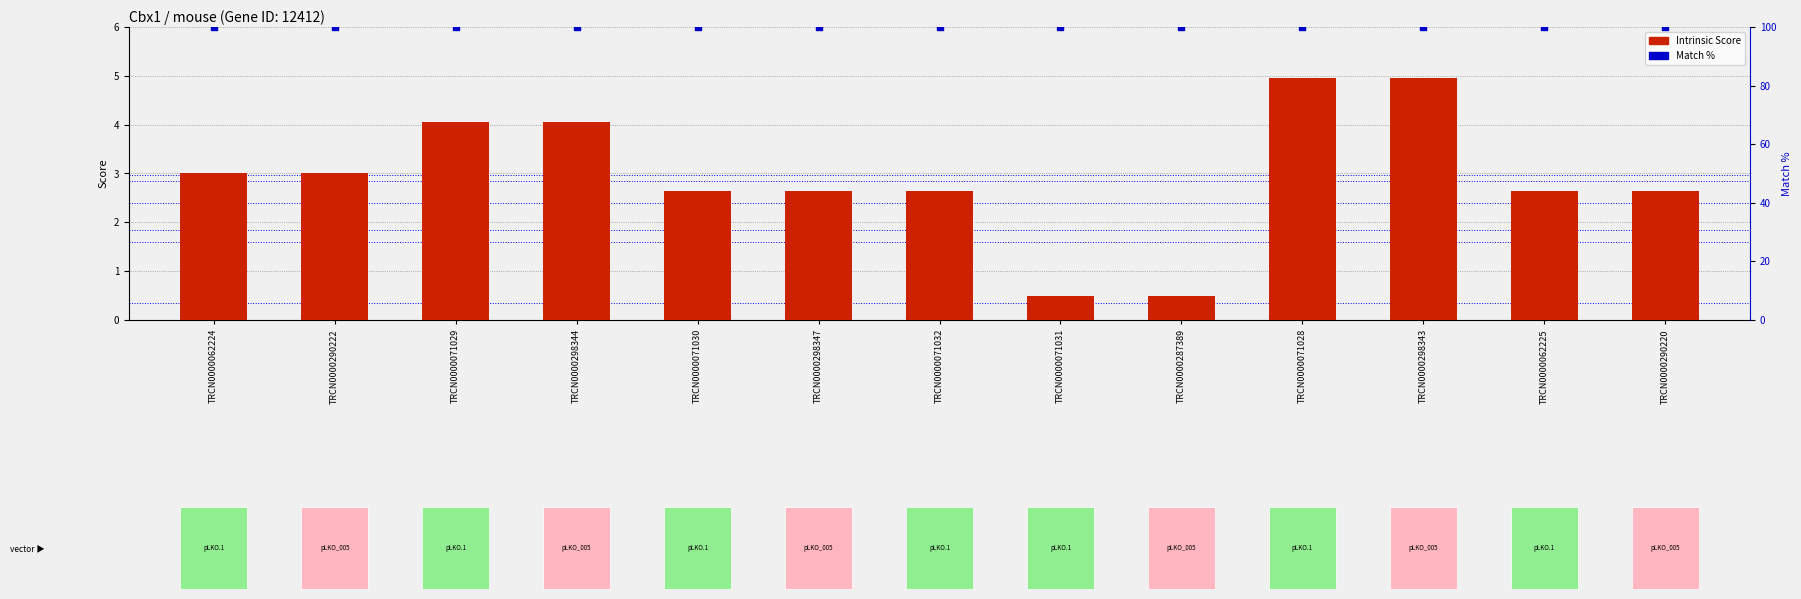

Which series has the largest total across all categories?

Match %